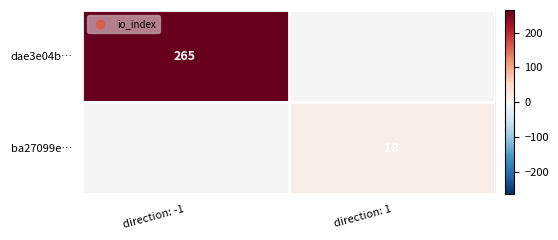

At how many categories does at least one series exceed 89?

1